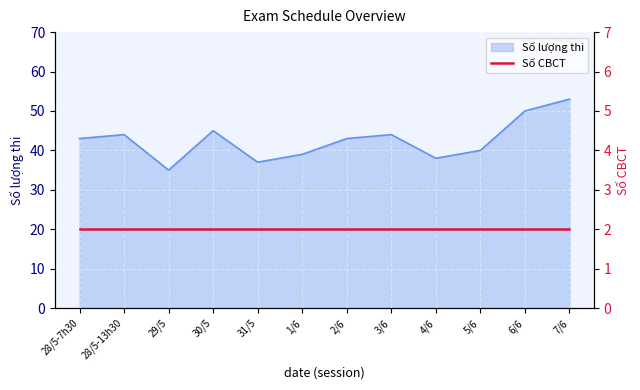

True or false: the data has more than 1 interior local peaks.

True